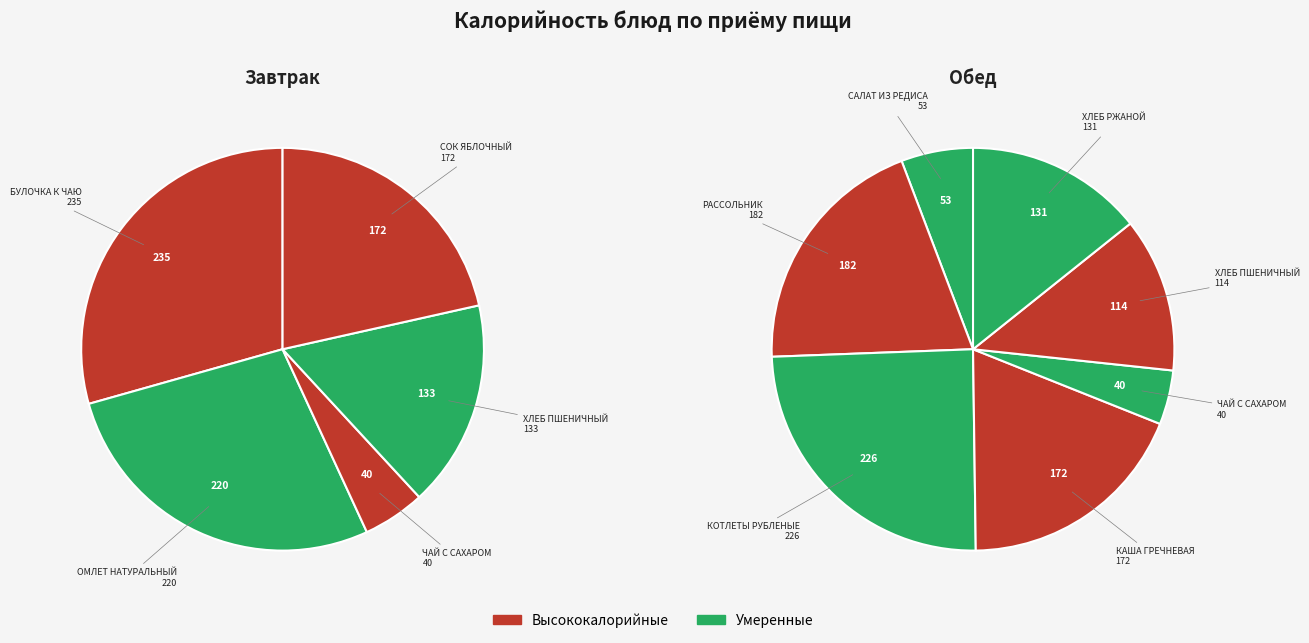

Rank the categories by value from highest to lowest.

БУЛОЧКА К ЧАЮ, КОТЛЕТЫ РУБЛЕНЫЕ, ОМЛЕТ НАТУРАЛЬНЫЙ, РАССОЛЬНИК ЛЕНИНГРАДСКИЙ, СОК ЯБЛОЧНЫЙ, КАША ГРЕЧНЕВАЯ, ХЛЕБ ПШЕНИЧНЫЙ (завтрак), ХЛЕБ РЖАНОЙ, ХЛЕБ ПШЕНИЧНЫЙ (обед), САЛАТ ИЗ РЕДИСА, ЧАЙ С САХАРОМ (завтрак), ЧАЙ С САХАРОМ (обед)